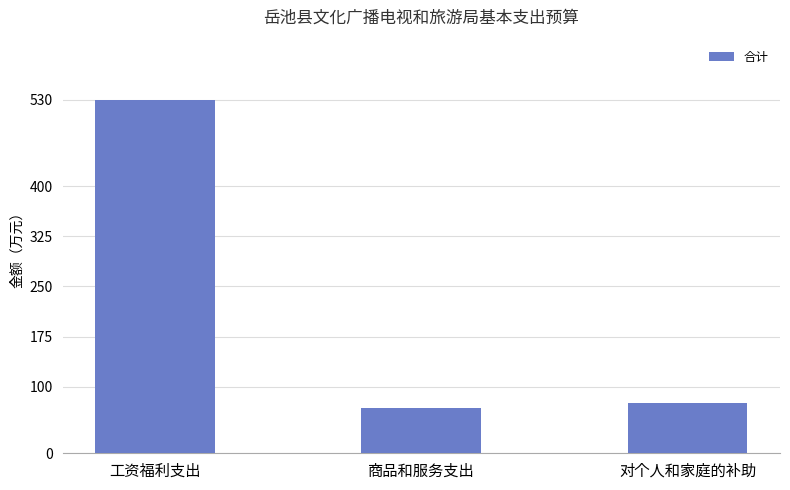

What is the value of the 2nd bar from the left?

67.8